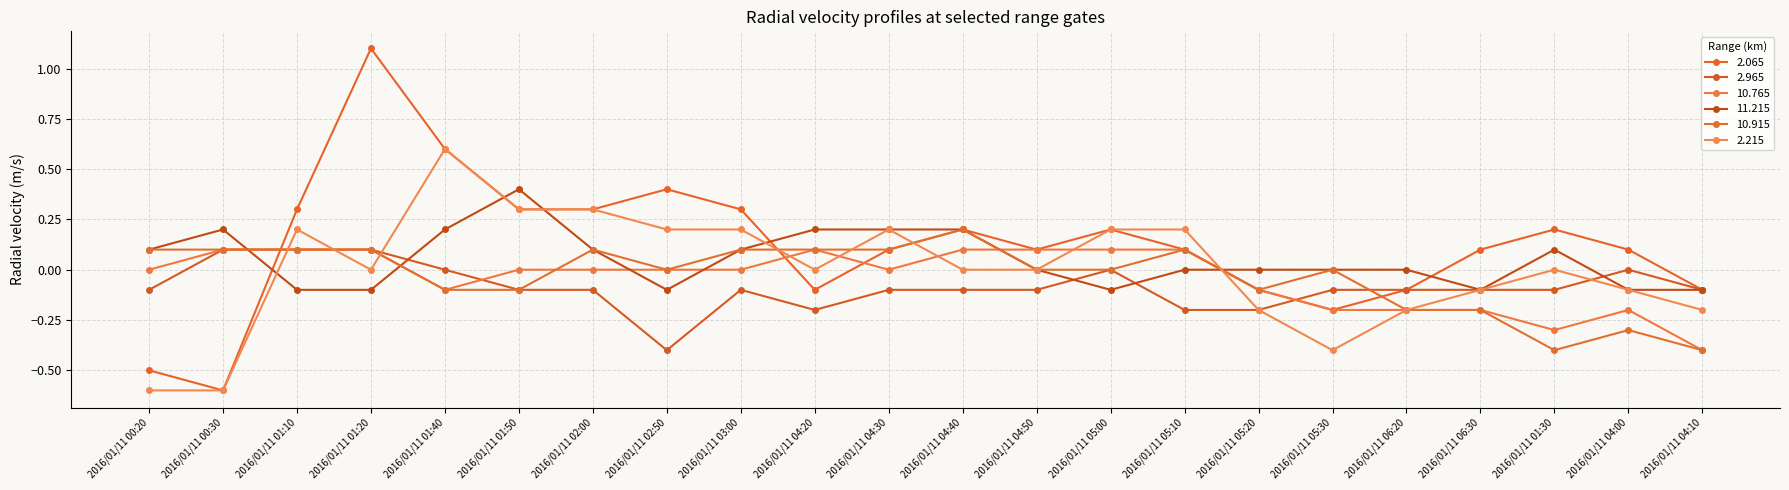

What is the label of the 5th point from the left?

2016/01/11 01:40